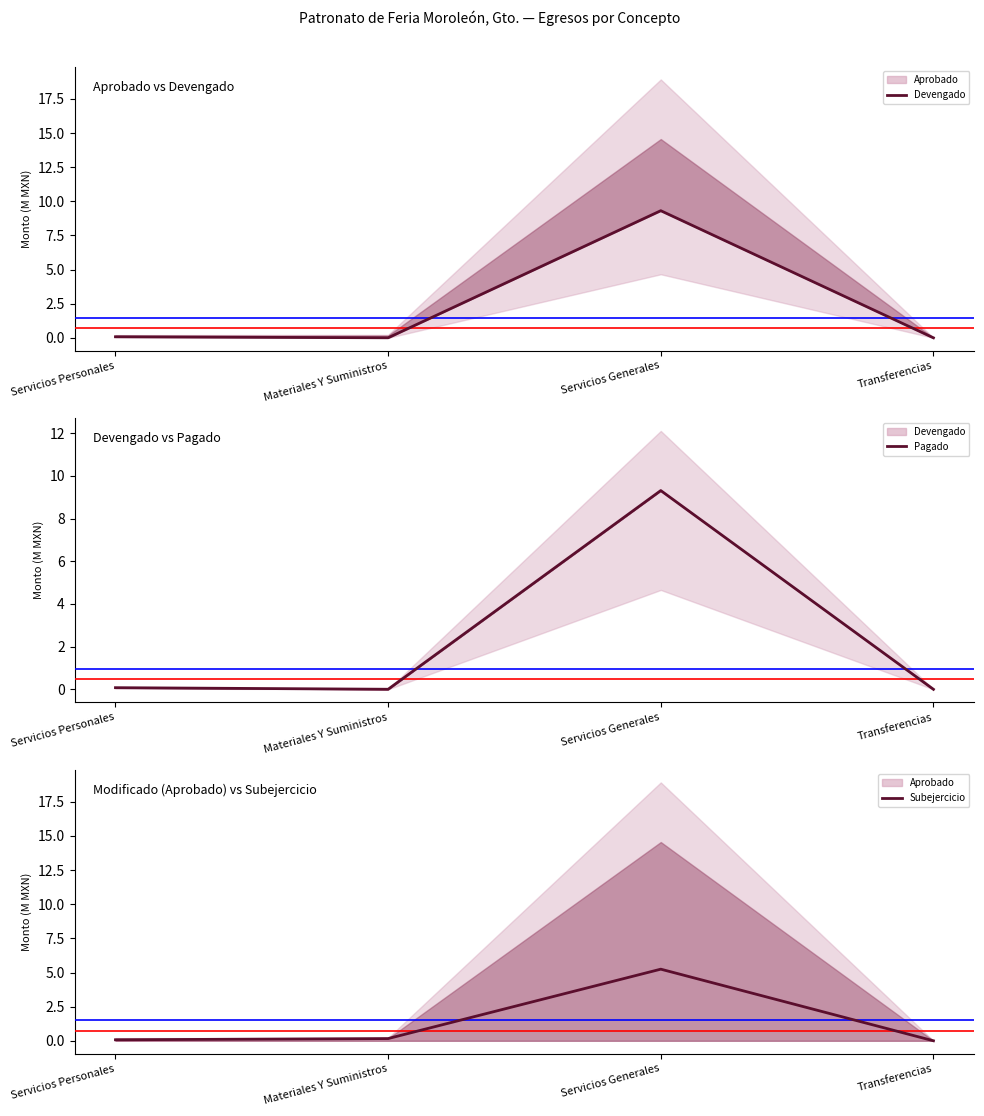

What is the difference between the highest and lowest values at Materiales Y Suministros?

0.2